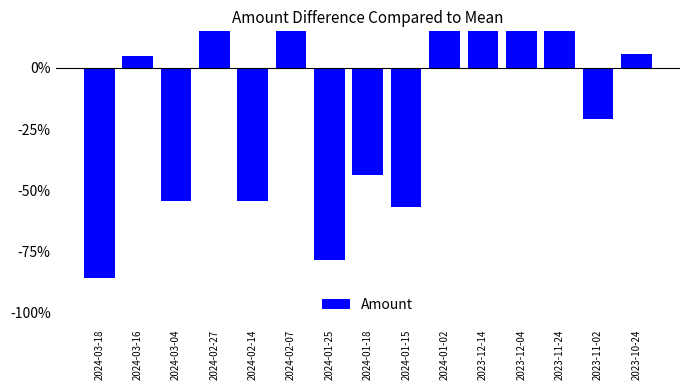

Reading left to right, what are all the values shown in this chart?

-0.9	0.1	-0.5	0.3	-0.5	0.7	-0.8	-0.4	-0.6	0.7	0.4	0.9	0.9	-0.2	0.1